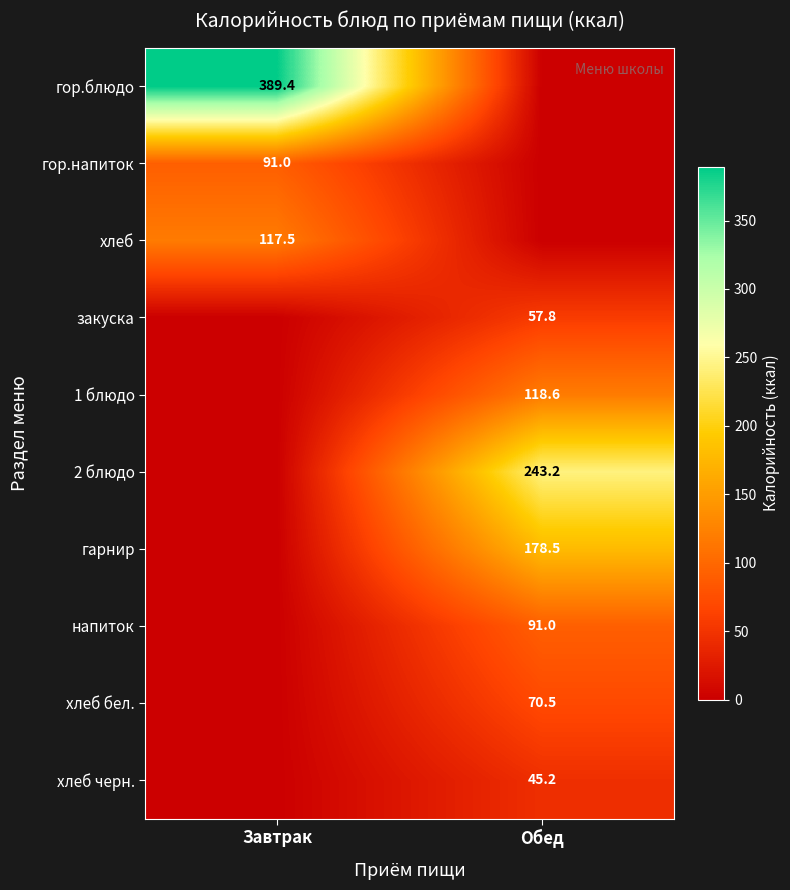

Is it true that гор.блюдо equals 510.8 at Завтрак?

False